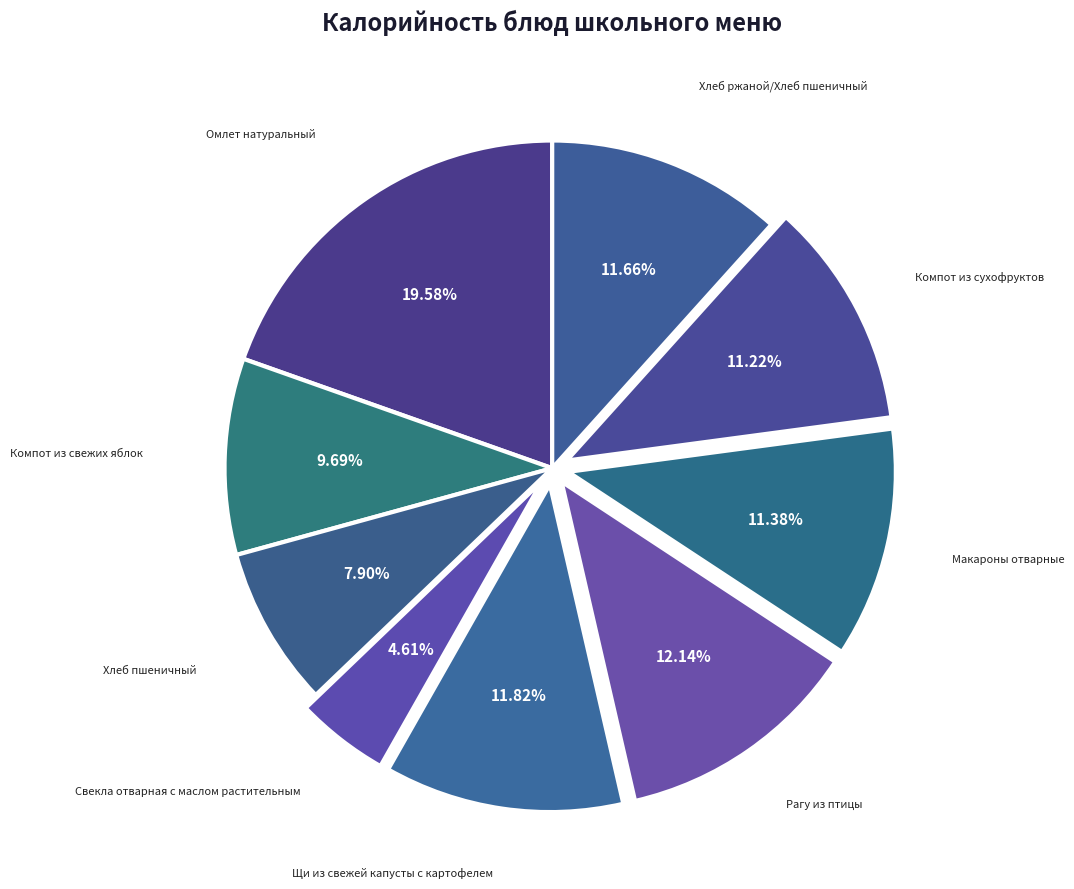

Do Хлеб ржаной/Хлеб пшеничный and Рагу из птицы together represent more than half of the pie?

No